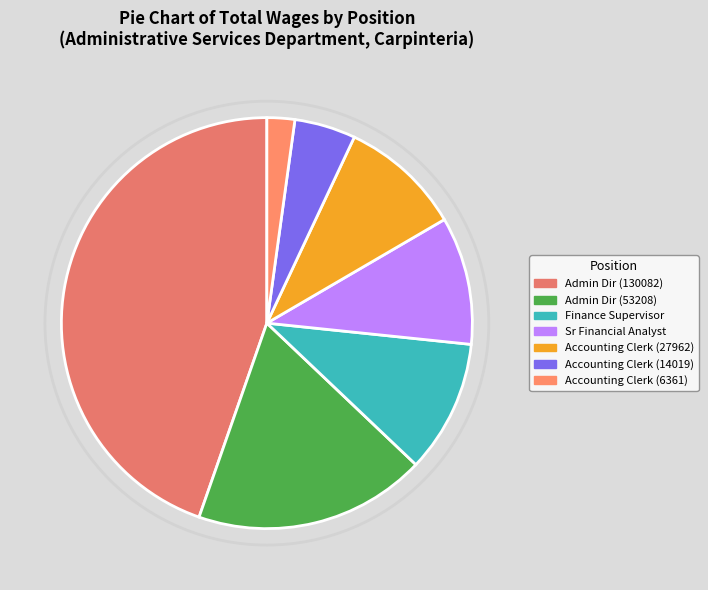

Is there any slice that represents more than half of the pie?

No